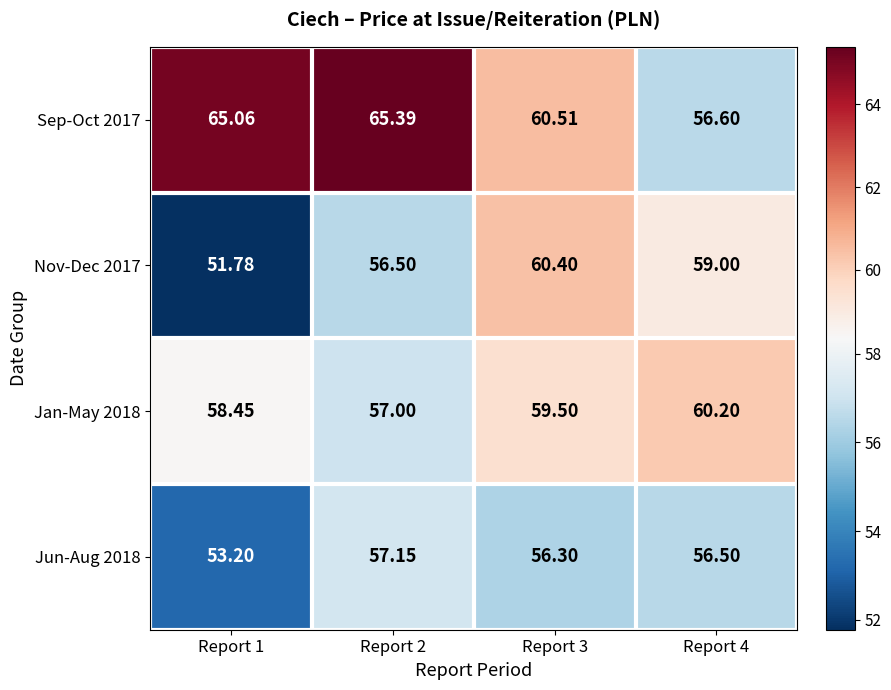

Is the value of Nov-Dec 2017 at Report 3 greater than the value of Jun-Aug 2018 at Report 2?

Yes